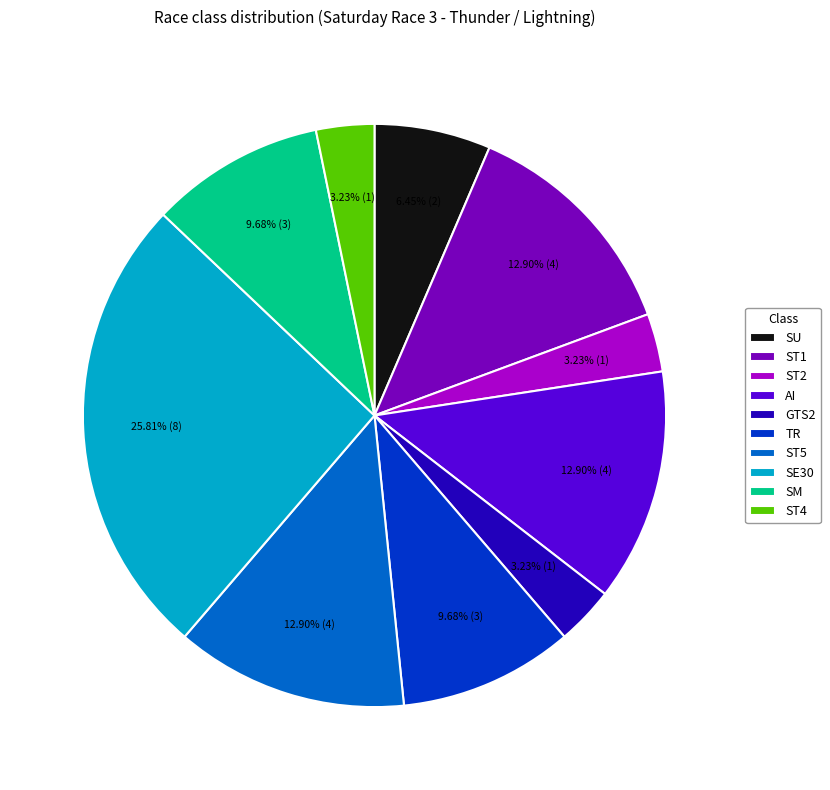

Does GTS2 represent more than half of the total?

No